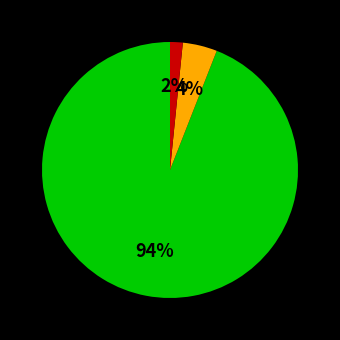

To the nearest percent, what is the difference between the largest and smallest slice percentages?

92%